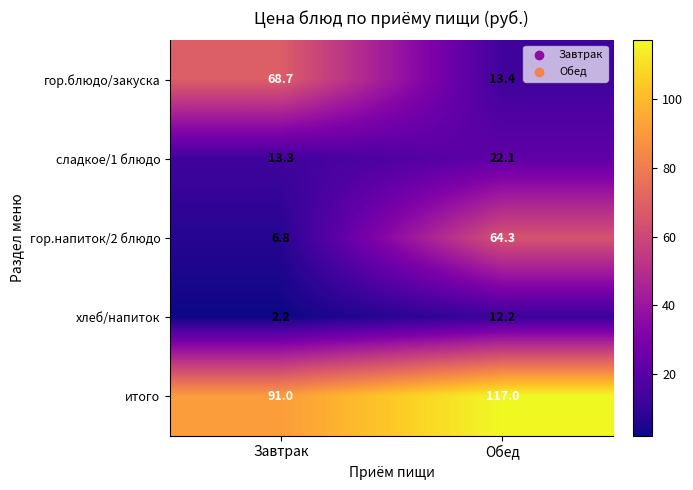

What is the sum of all сладкое/1 блюдо values?

35.4